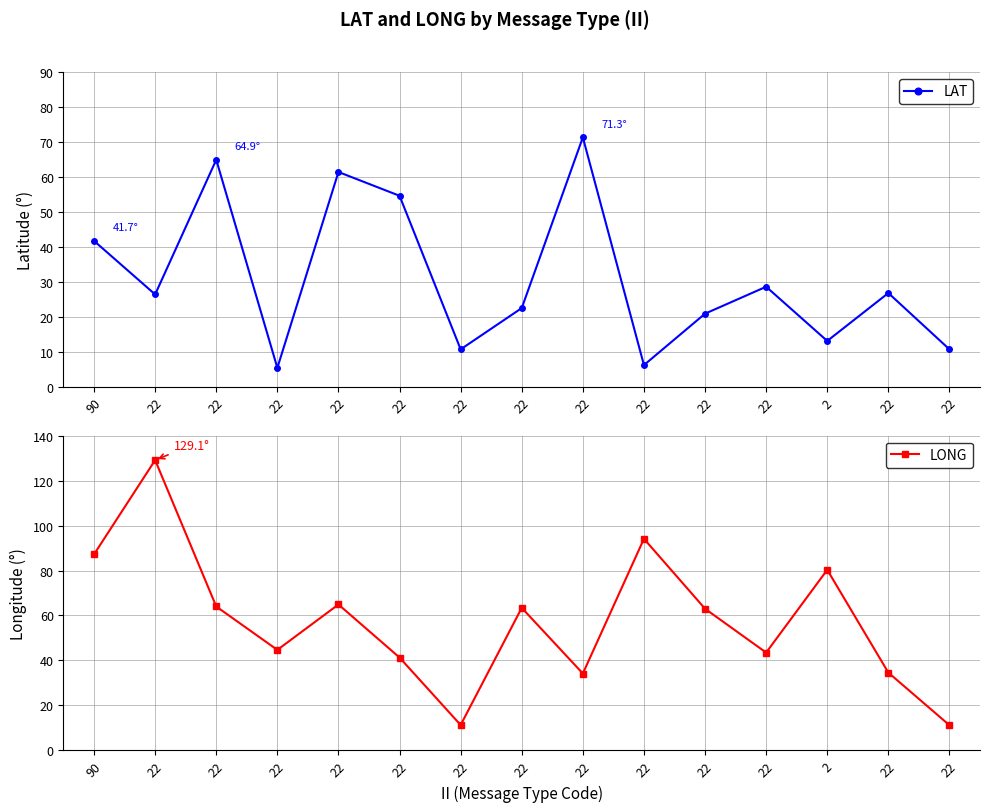

Where do LONG and LAT first cross each other?

22 and 22